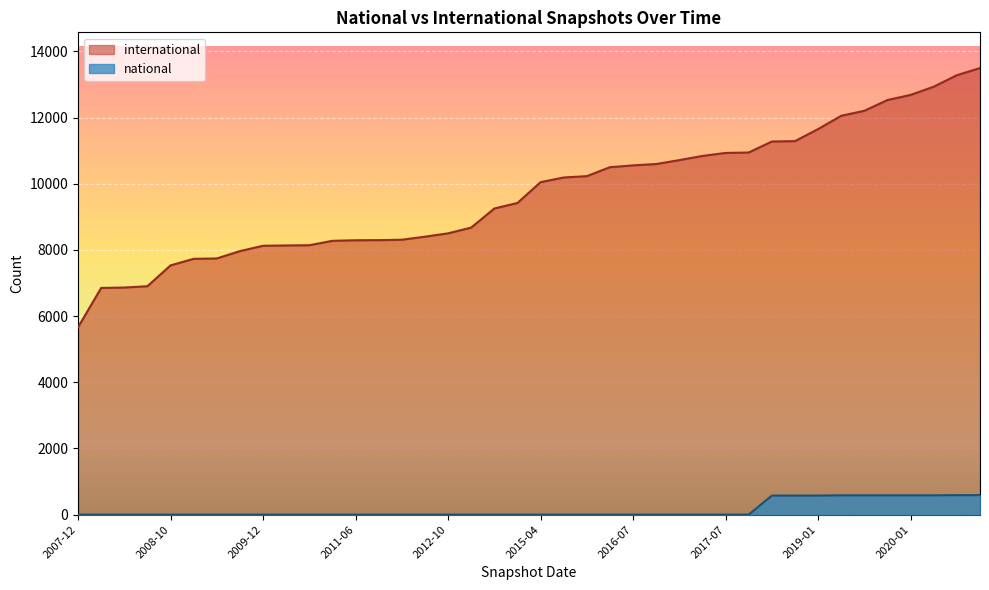

At 2012-10, list the series in order from largest to smallest.

international, national